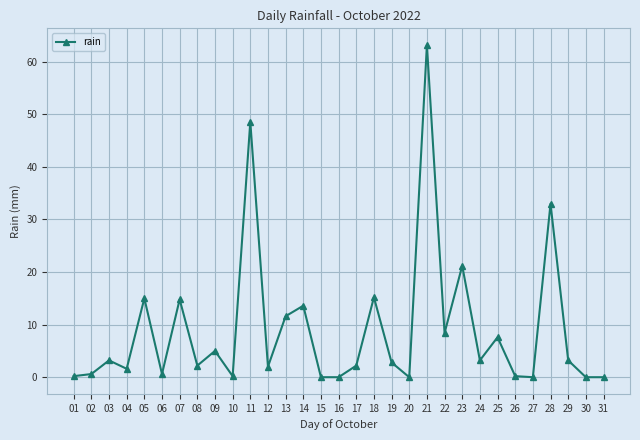

True or false: the data shows -31.1 at 15.

False